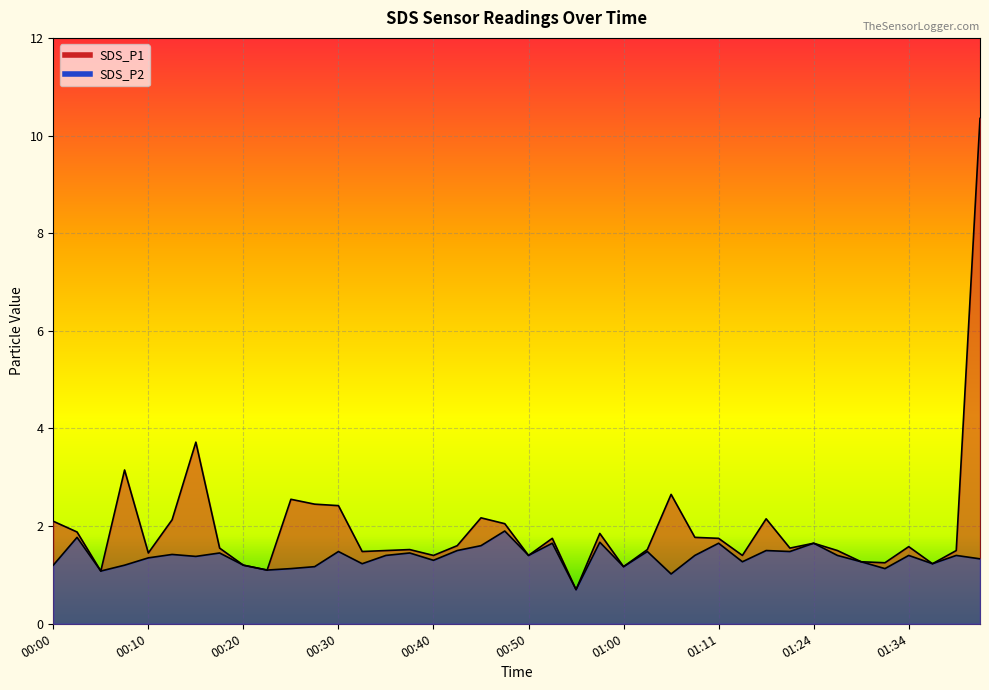

Rank the series by their maximum value, from highest to lowest.

SDS_P1, SDS_P2